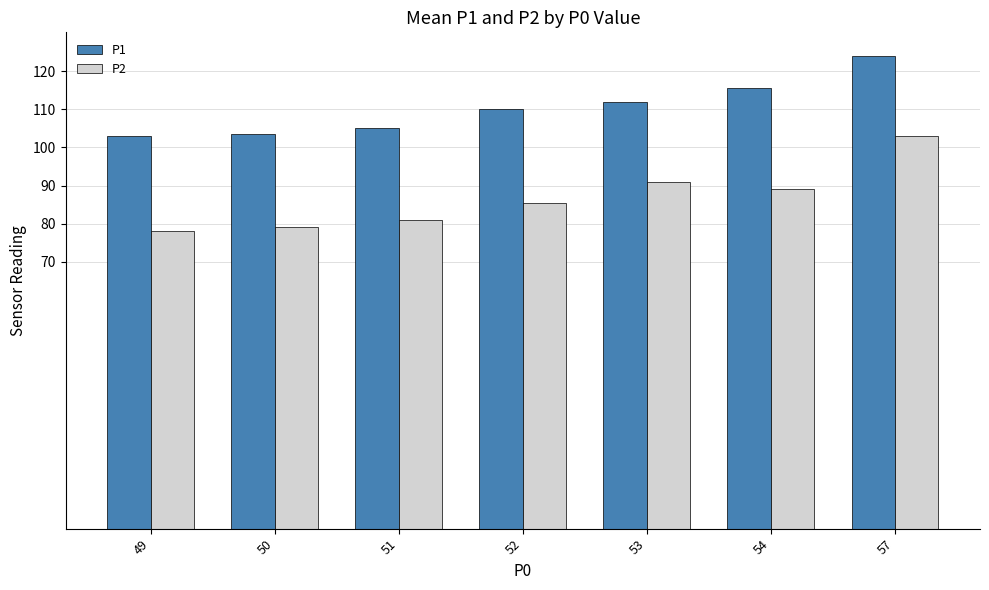

Which series has the largest total across all categories?

P1